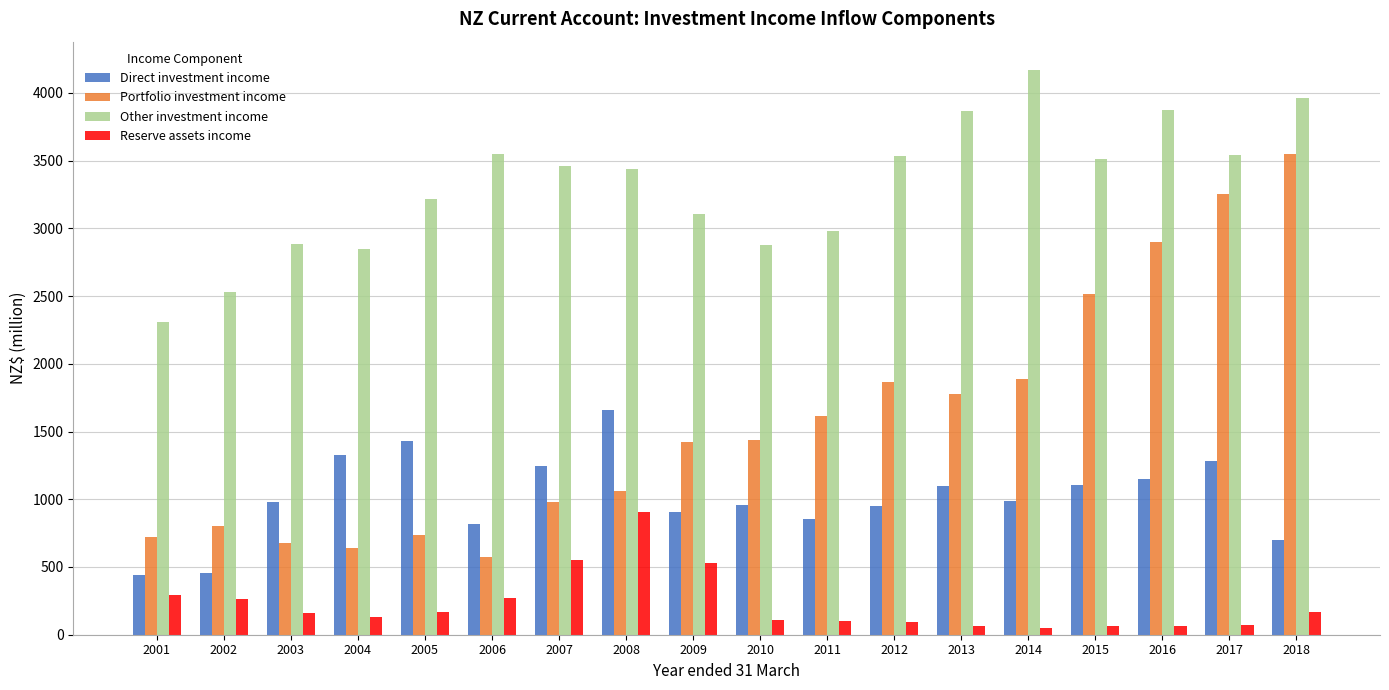

How many series are shown in this chart?

4